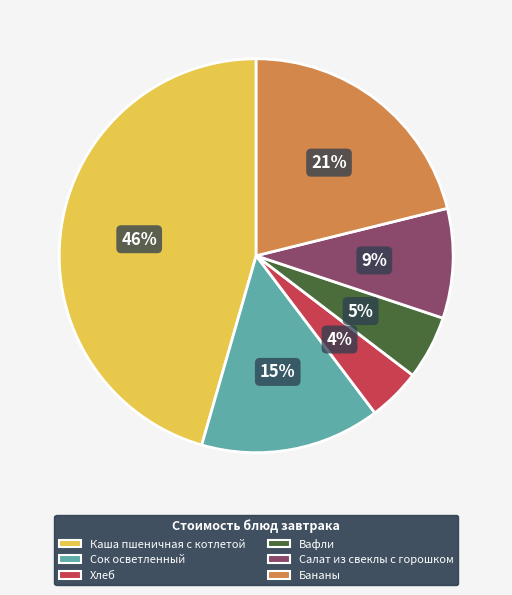

Count the number of slices in the pie.

6